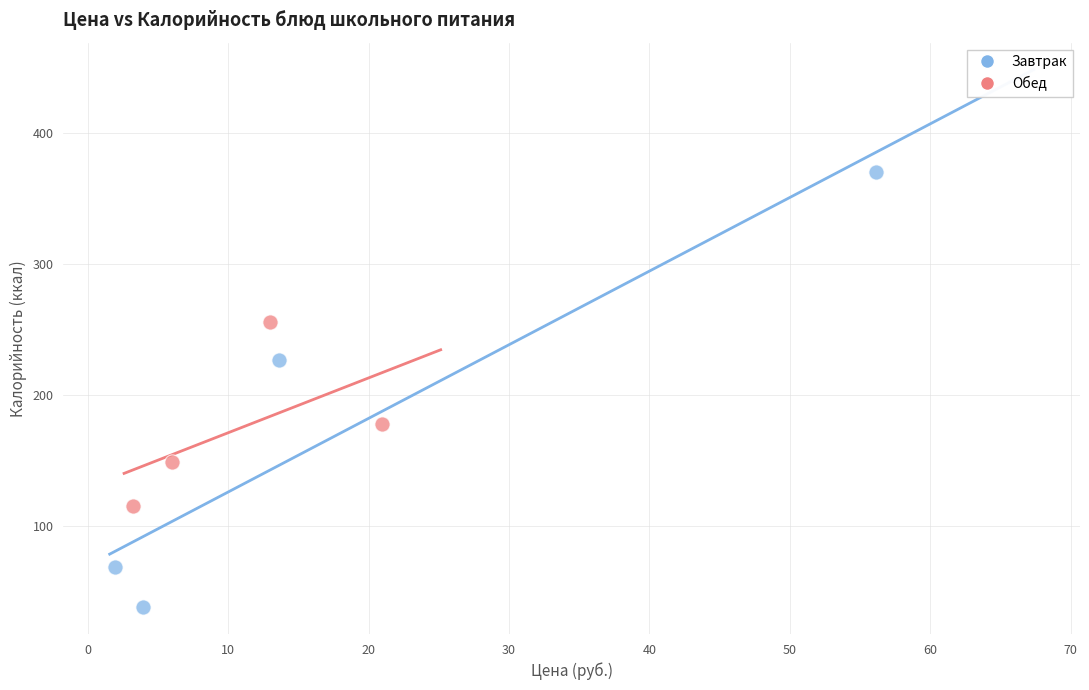

Which series has the largest Y range (max minus min)?

Завтрак